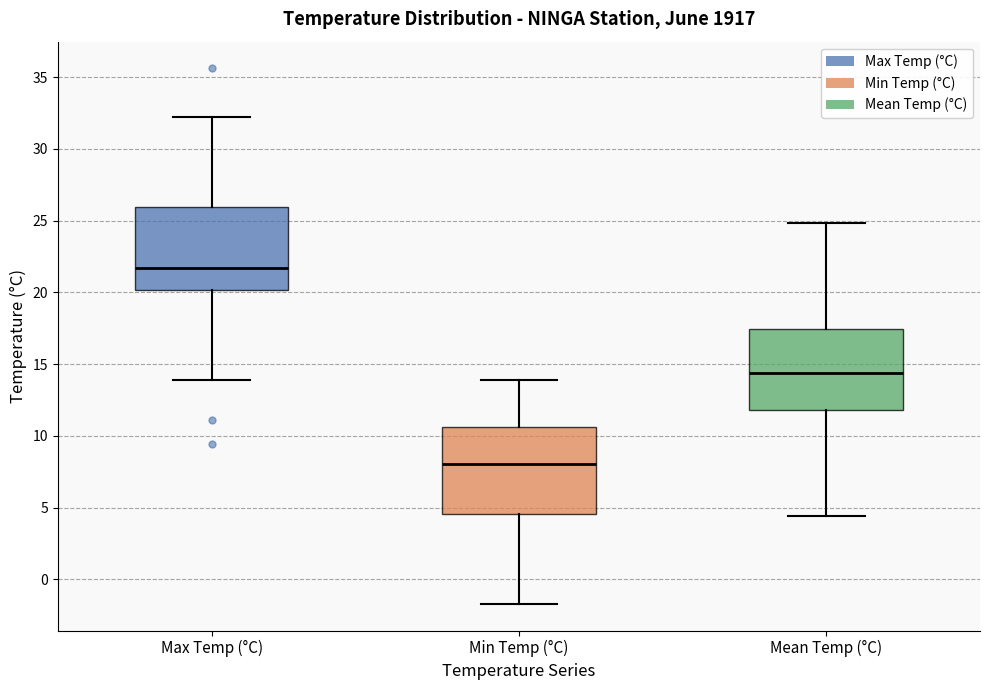

Reading left to right, transcribe this box plot: for each box, give where its median line is, the range the box spans, and where its two whiskers end, as read against the y-axis. The values are not printed on the chart, so give them approximately, as read against the axis.

Max Temp (°C): median 21.5, box 20.0 to 26.0, whiskers 14.0 to 32.0
Min Temp (°C): median 8.0, box 4.5 to 10.5, whiskers -1.5 to 14.0
Mean Temp (°C): median 14.5, box 12.0 to 17.5, whiskers 4.5 to 25.0